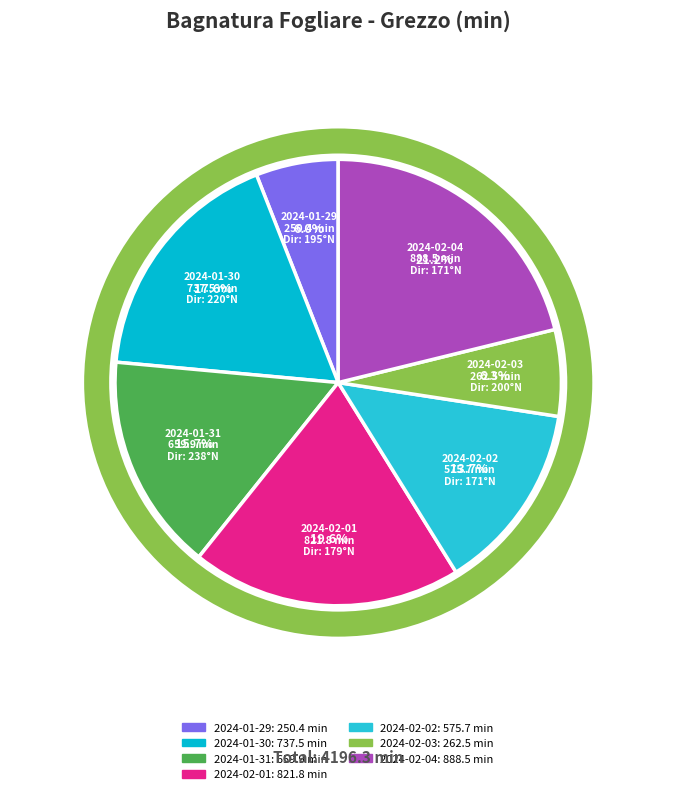

Count the number of slices in the pie.

7